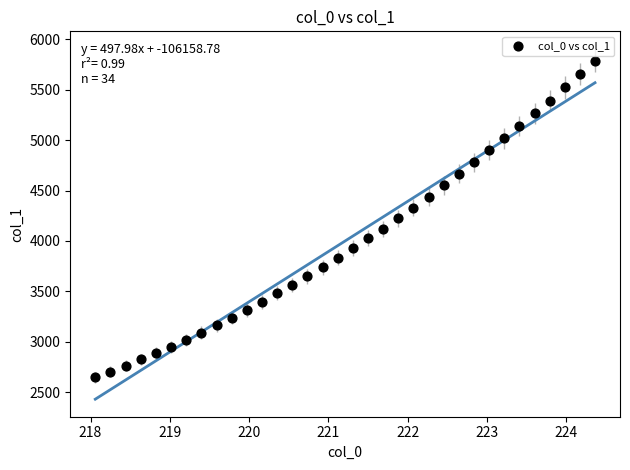

What is the range of X values (max minus min)?

6.3